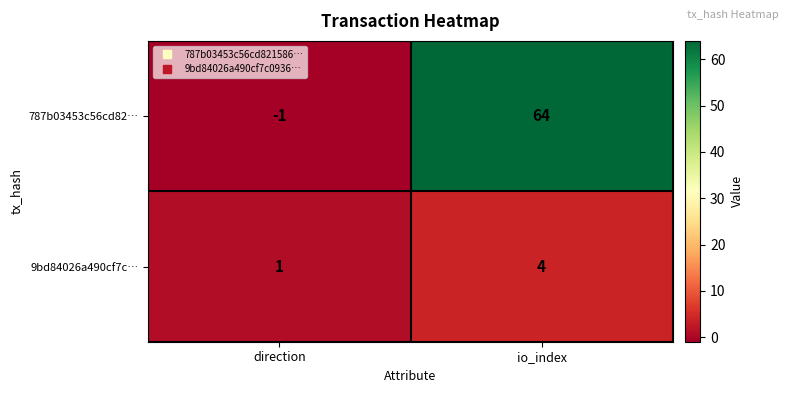

At which category is the sum across all series the highest?

io_index